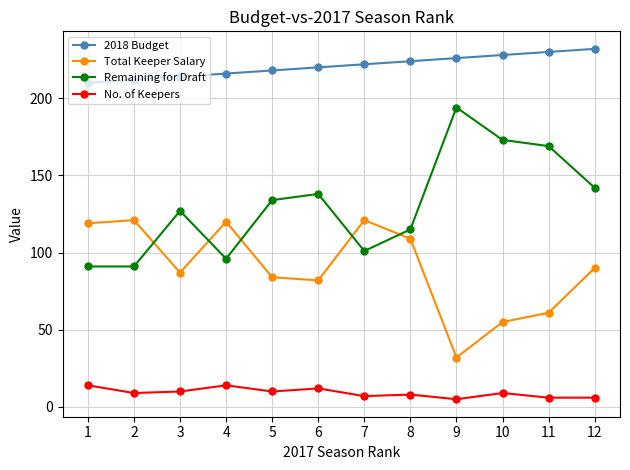

At which category does the chart reach its peak across all series?

12